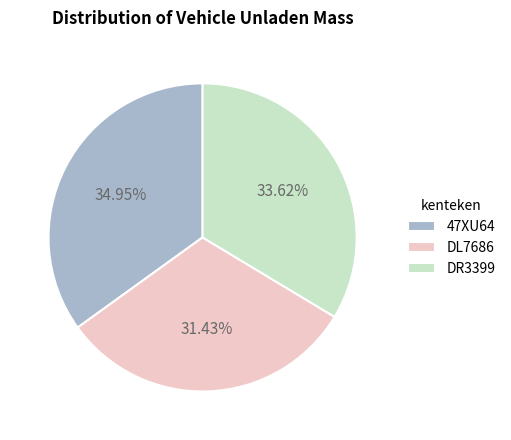

Which category has the biggest portion of the pie?

47XU64